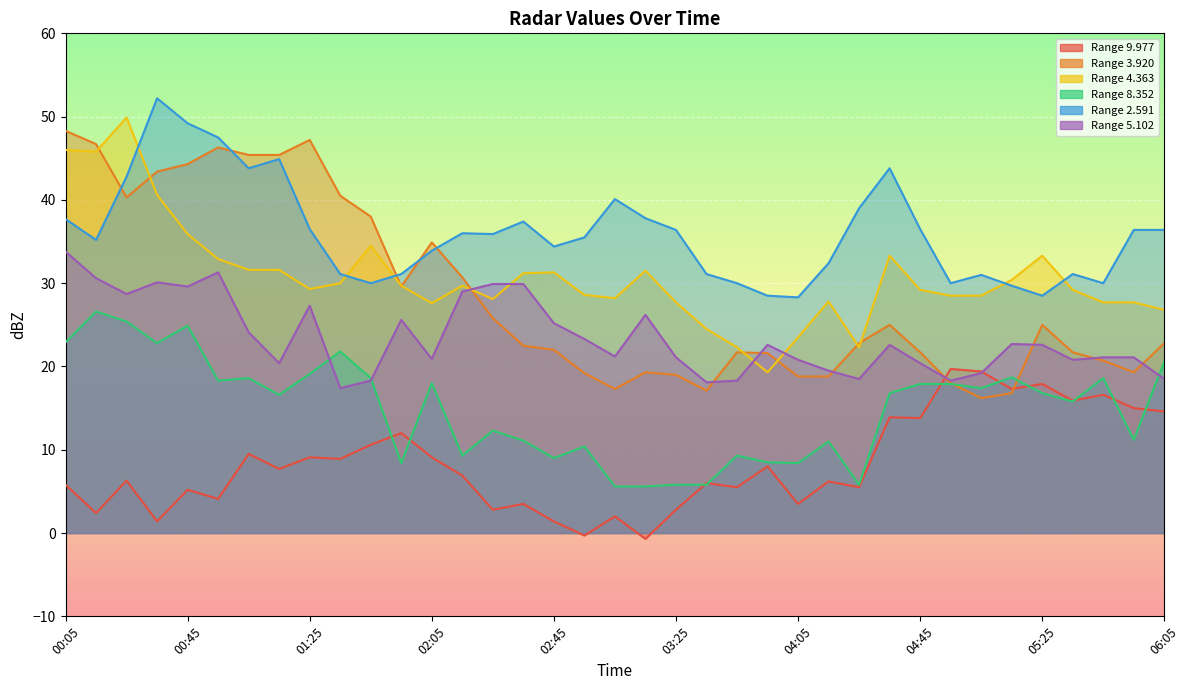

Reading left to right, transcribe all the data shown in this chart.

9.977: 00:05=5.8	00:15=2.4	00:25=6.3	00:35=1.4	00:45=5.2	00:55=4.1	01:05=9.5	01:15=7.7	01:25=9.1	01:35=8.9	01:45=10.6	01:55=12.0	02:05=9.1	02:15=6.9	02:25=2.8	02:35=3.5	02:45=1.4	02:55=-0.3	03:05=2.0	03:15=-0.7	03:25=2.8	03:35=6.0	03:45=5.5	03:55=8.0	04:05=3.5	04:15=6.2	04:25=5.5	04:35=13.9	04:45=13.8	04:55=19.7	05:05=19.4	05:15=17.3	05:25=17.9	05:35=15.9	05:45=16.6	05:55=15.0	06:05=14.6
3.920: 00:05=48.3	00:15=46.7	00:25=40.3	00:35=43.4	00:45=44.3	00:55=46.3	01:05=45.4	01:15=45.4	01:25=47.2	01:35=40.5	01:45=38.0	01:55=29.6	02:05=34.9	02:15=30.7	02:25=25.8	02:35=22.5	02:45=22.0	02:55=19.2	03:05=17.3	03:15=19.3	03:25=19.0	03:35=17.1	03:45=21.7	03:55=21.6	04:05=18.8	04:15=18.8	04:25=22.8	04:35=25.0	04:45=21.7	04:55=18.0	05:05=16.2	05:15=16.8	05:25=25.0	05:35=21.7	05:45=20.7	05:55=19.3	06:05=22.8
4.363: 00:05=46.0	00:15=45.8	00:25=49.9	00:35=40.6	00:45=35.9	00:55=32.9	01:05=31.6	01:15=31.6	01:25=29.3	01:35=30.0	01:45=34.5	01:55=29.7	02:05=27.6	02:15=29.7	02:25=28.1	02:35=31.2	02:45=31.3	02:55=28.6	03:05=28.2	03:15=31.5	03:25=27.7	03:35=24.5	03:45=22.3	03:55=19.3	04:05=23.5	04:15=27.8	04:25=22.3	04:35=33.3	04:45=29.2	04:55=28.5	05:05=28.5	05:15=30.4	05:25=33.3	05:35=29.2	05:45=27.7	05:55=27.7	06:05=26.8
8.352: 00:05=22.9	00:15=26.6	00:25=25.4	00:35=22.8	00:45=24.9	00:55=18.3	01:05=18.6	01:15=16.6	01:25=19.1	01:35=21.8	01:45=18.6	01:55=8.4	02:05=18.0	02:15=9.3	02:25=12.3	02:35=11.1	02:45=9.0	02:55=10.4	03:05=5.6	03:15=5.6	03:25=5.8	03:35=5.8	03:45=9.3	03:55=8.5	04:05=8.4	04:15=11.0	04:25=5.8	04:35=16.8	04:45=17.9	04:55=17.9	05:05=17.4	05:15=18.7	05:25=16.8	05:35=15.8	05:45=18.6	05:55=11.2	06:05=20.6
2.591: 00:05=37.7	00:15=35.2	00:25=42.8	00:35=52.2	00:45=49.2	00:55=47.5	01:05=43.8	01:15=44.9	01:25=36.5	01:35=31.1	01:45=30.0	01:55=31.1	02:05=33.9	02:15=36.0	02:25=35.9	02:35=37.4	02:45=34.4	02:55=35.5	03:05=40.1	03:15=37.8	03:25=36.4	03:35=31.1	03:45=30.0	03:55=28.5	04:05=28.3	04:15=32.4	04:25=39.0	04:35=43.8	04:45=36.5	04:55=30.0	05:05=31.0	05:15=29.7	05:25=28.5	05:35=31.1	05:45=30.0	05:55=36.4	06:05=36.4
5.102: 00:05=33.8	00:15=30.6	00:25=28.7	00:35=30.1	00:45=29.6	00:55=31.3	01:05=24.1	01:15=20.4	01:25=27.3	01:35=17.4	01:45=18.3	01:55=25.6	02:05=20.9	02:15=29.0	02:25=29.9	02:35=29.9	02:45=25.2	02:55=23.3	03:05=21.2	03:15=26.2	03:25=21.1	03:35=18.1	03:45=18.3	03:55=22.6	04:05=20.8	04:15=19.5	04:25=18.5	04:35=22.6	04:45=20.4	04:55=18.3	05:05=19.2	05:15=22.7	05:25=22.6	05:35=20.8	05:45=21.1	05:55=21.1	06:05=18.5